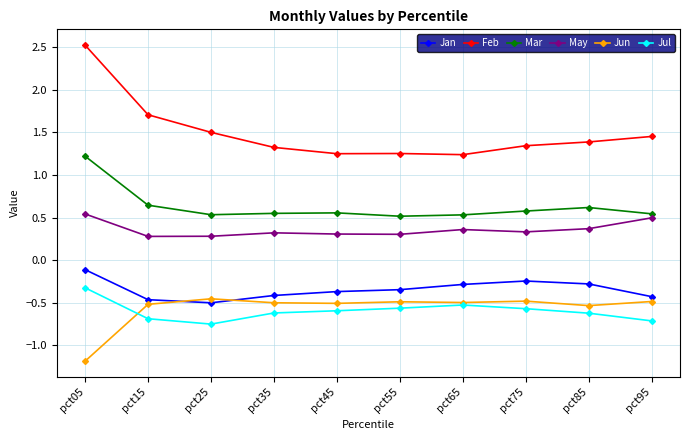

Does the chart display data point markers on the line(s)?

Yes